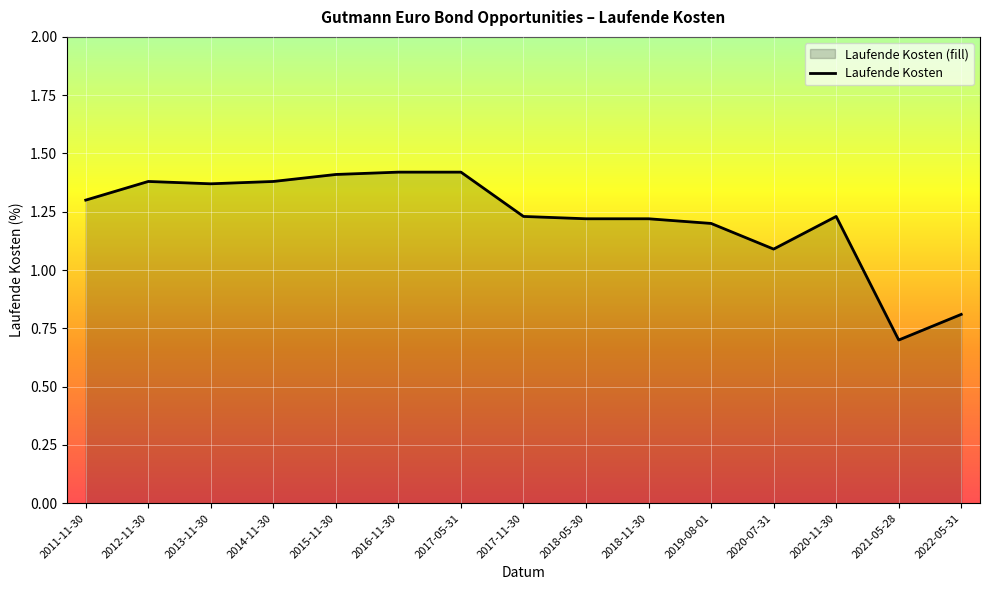

What is the difference between the second highest and minimum values?

0.7